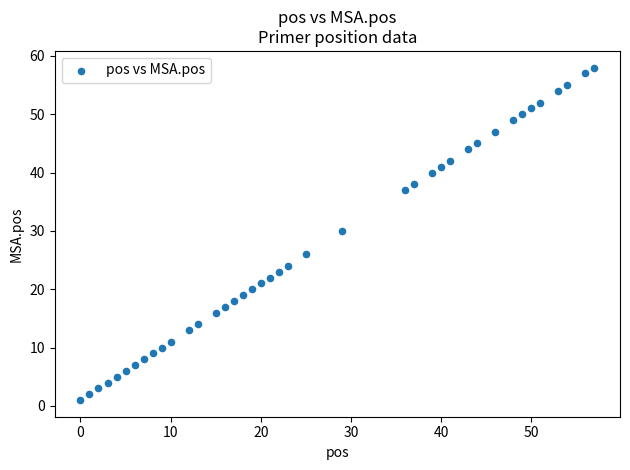

What is the range of X values (max minus min)?

57